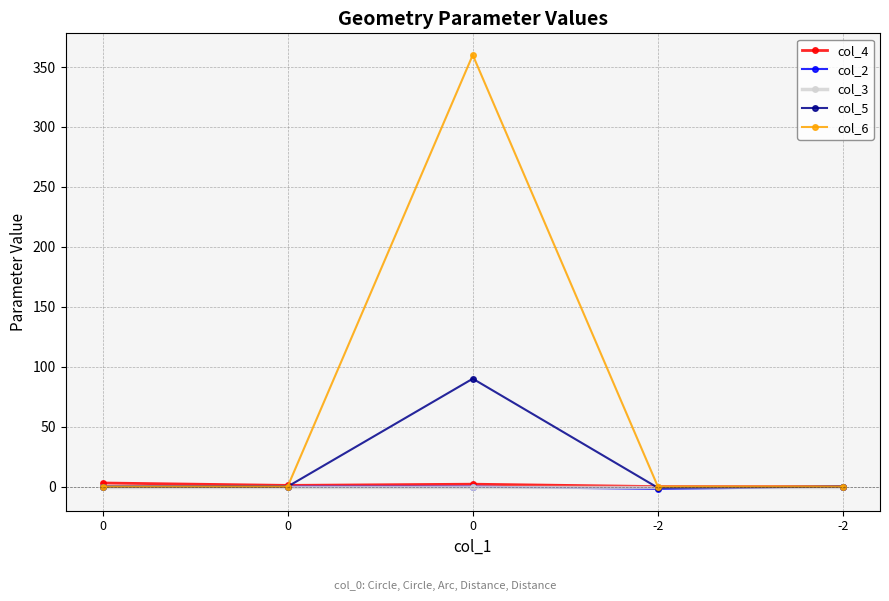

Where is the first local minimum for col_2?

-2